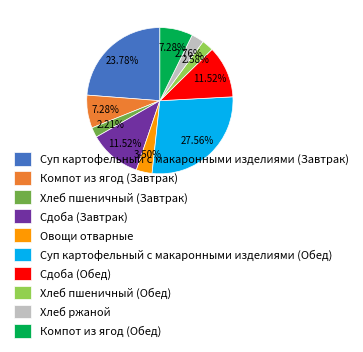

Does any single category account for the majority?

No